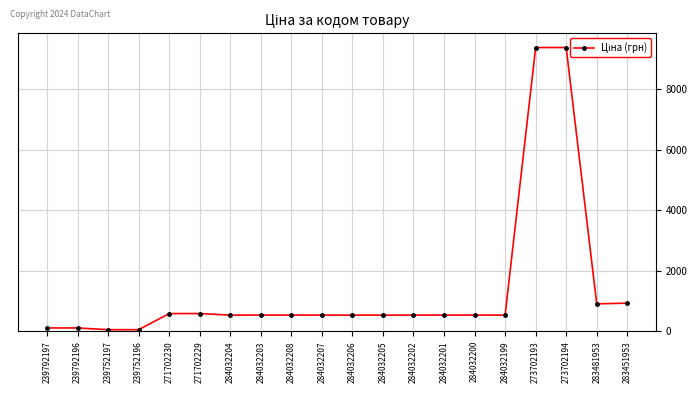

List the labels in order of value, largest first.

273702193, 273702194, 283451953, 283481953, 271702230, 271702229, 284032204, 284032203, 284032208, 284032207, 284032206, 284032205, 284032202, 284032201, 284032200, 284032199, 239792197, 239792196, 239752197, 239752196